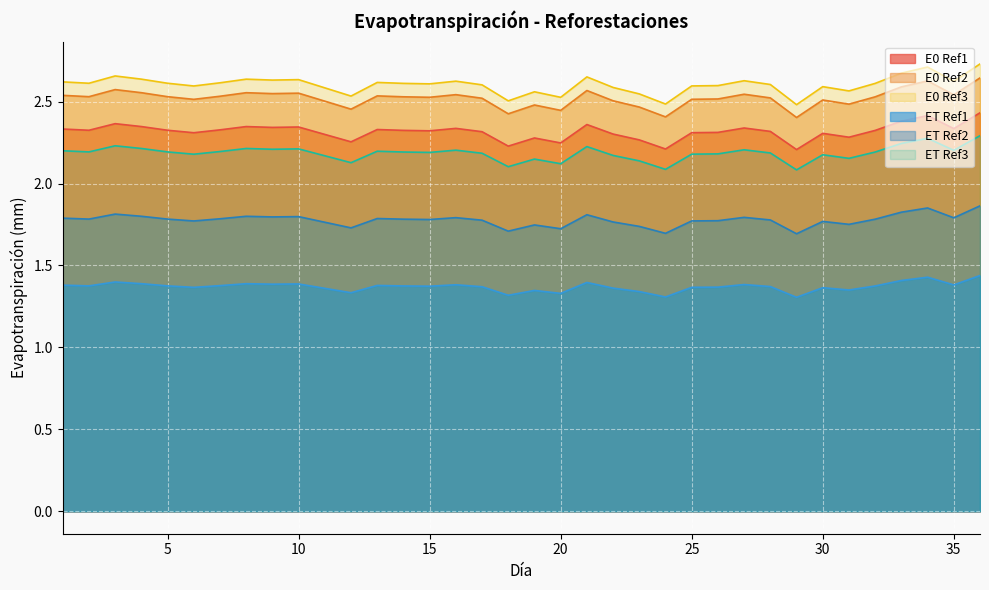

Does the chart display data point markers on the line(s)?

No